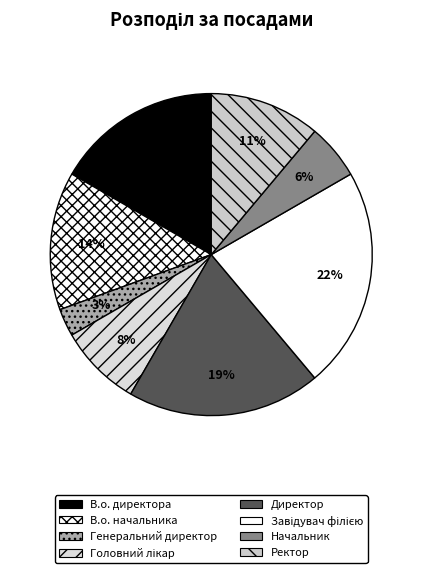

Count the number of slices in the pie.

8